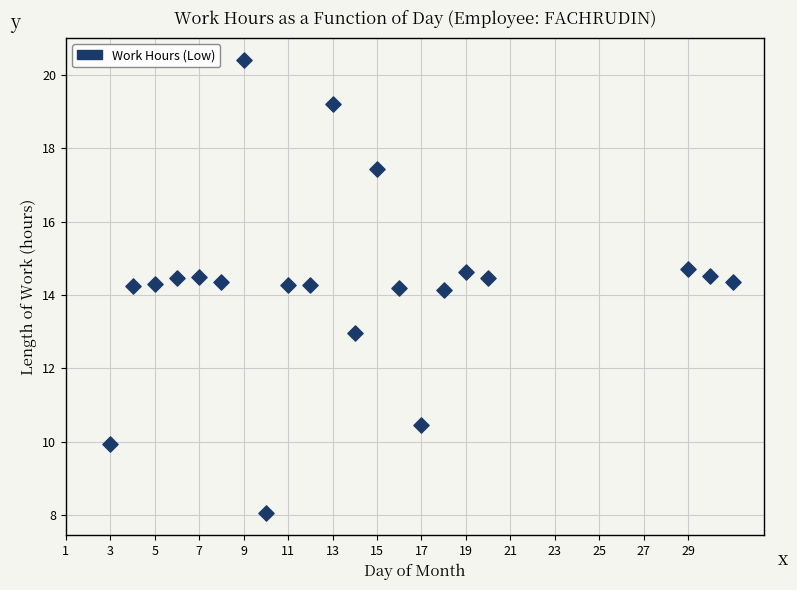

What is the range of X values (max minus min)?

28.0